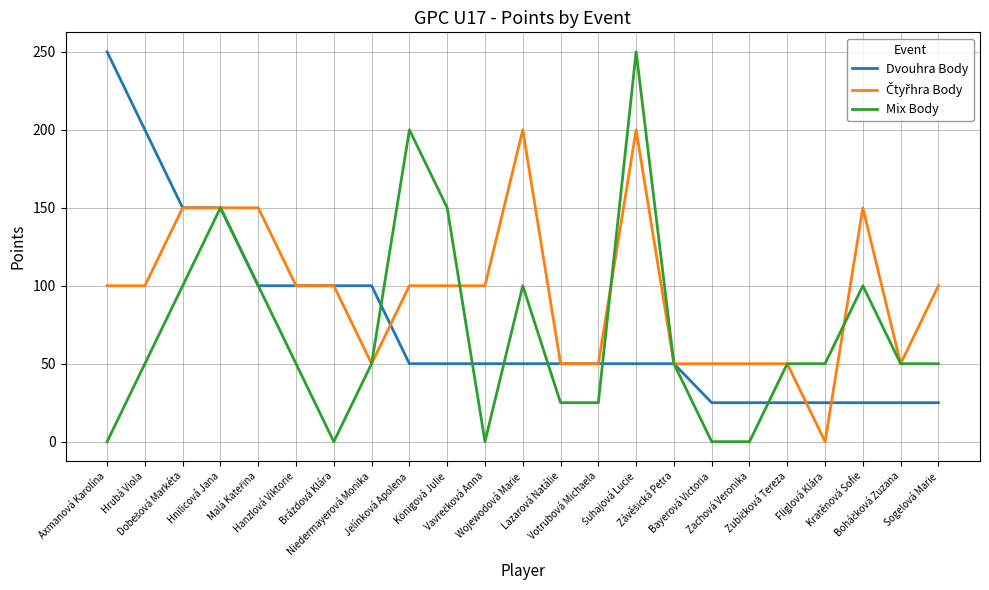

What is the sum of the Dvouhra Body values at Axmanová Karolína and Sogelová Marie?

275